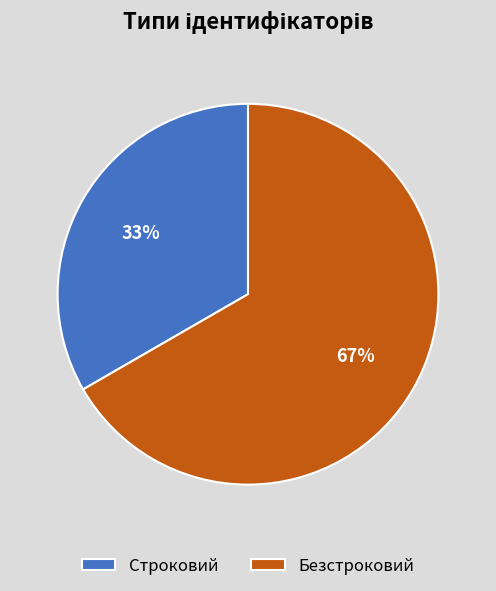

The Безстроковий slice represents 67% of the pie. True or false?

True